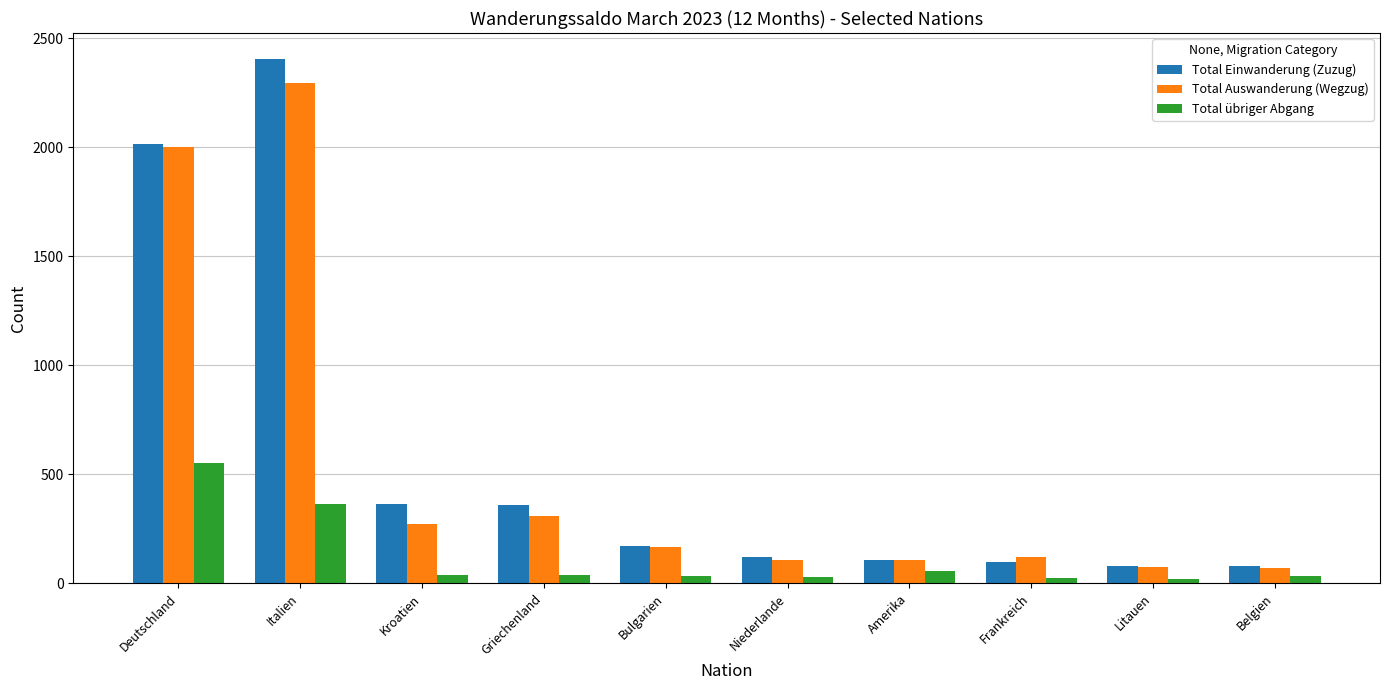

True or false: Total Auswanderung (Wegzug) has a value of 108 at Amerika.

True